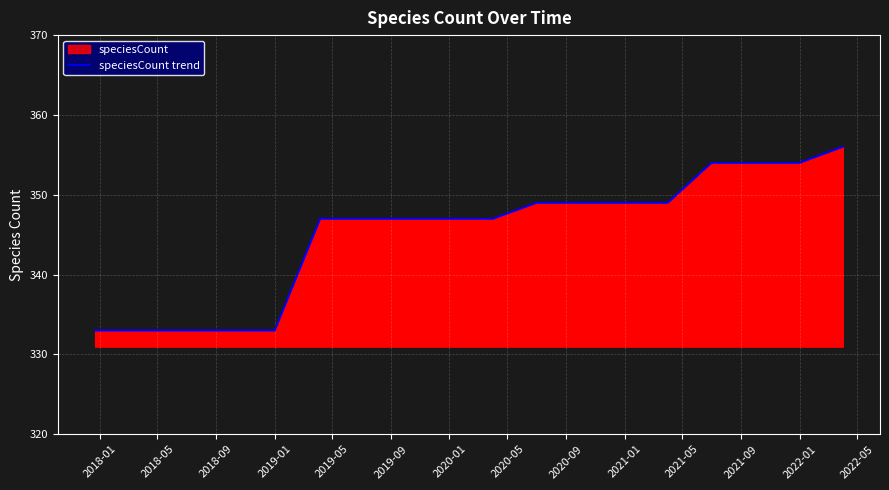

What is the difference between the second highest and second lowest values?

21